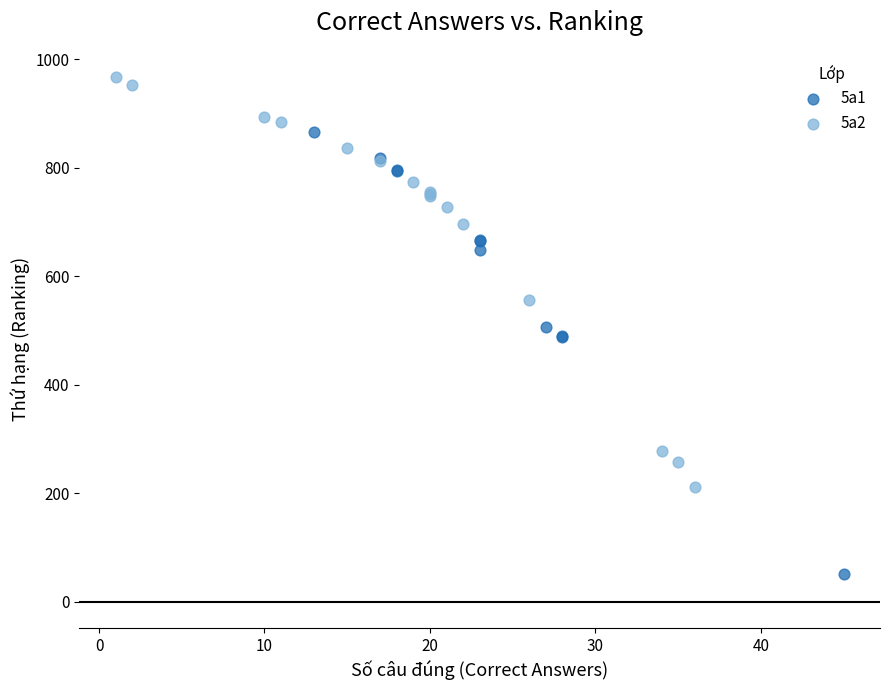

Which series reaches the minimum Y coordinate?

5a1